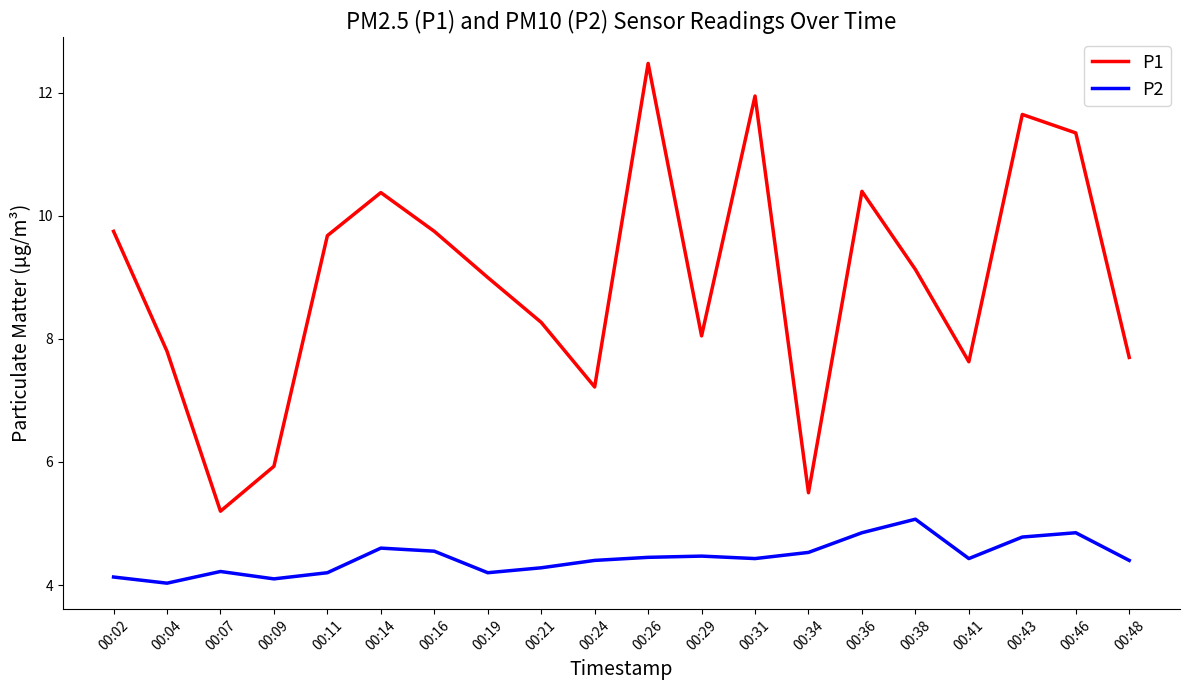

True or false: P2 and P1 intersect in this chart.

False